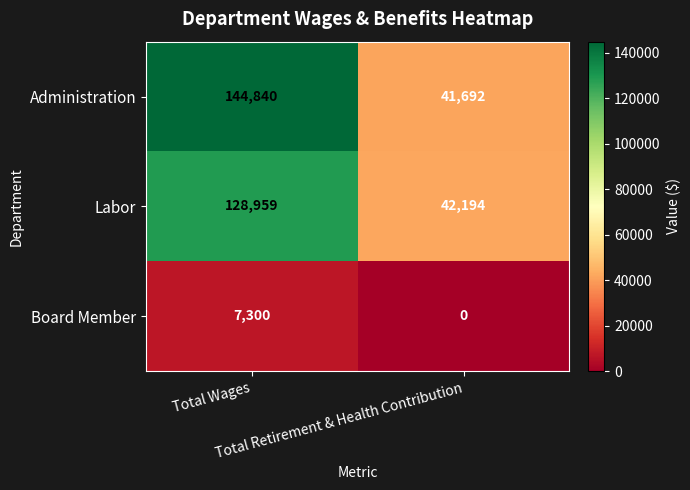

What is the greatest value displayed?

144840